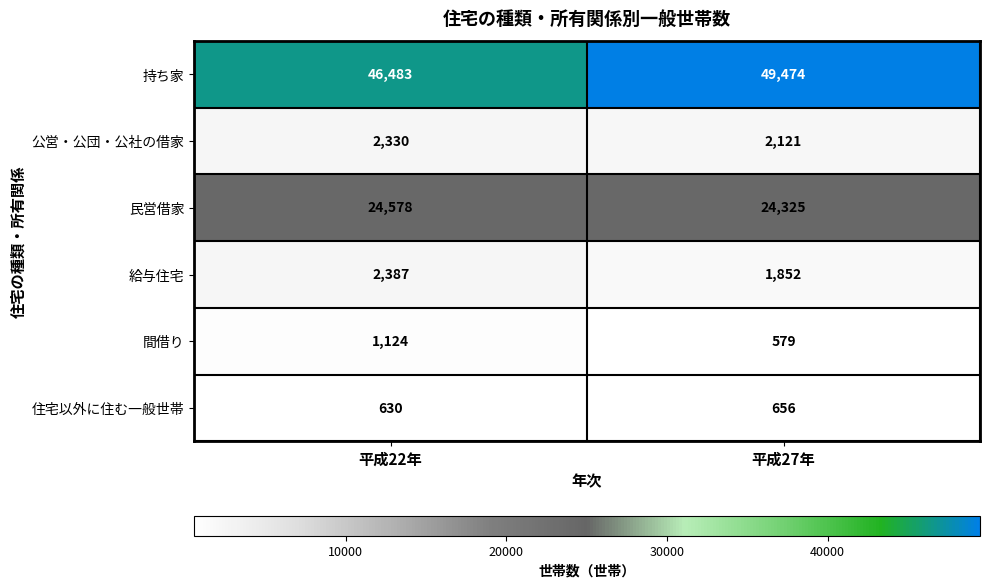

At 平成27年, list the series in order from largest to smallest.

持ち家, 民営借家, 公営・公団・公社の借家, 給与住宅, 住宅以外に住む一般世帯, 間借り